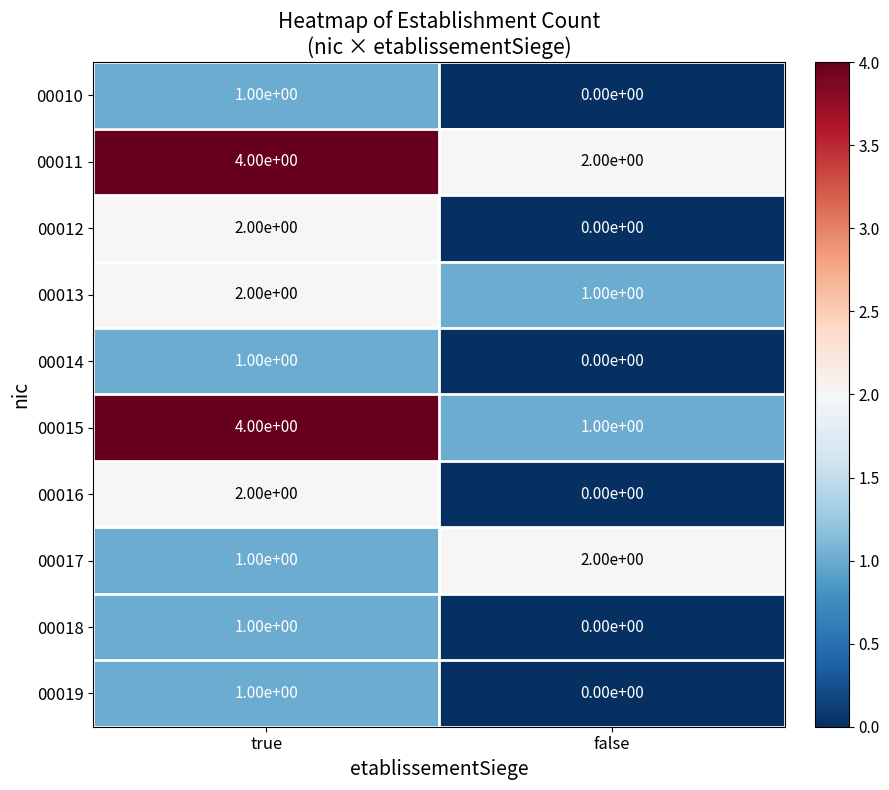

What is the greatest value displayed?

4